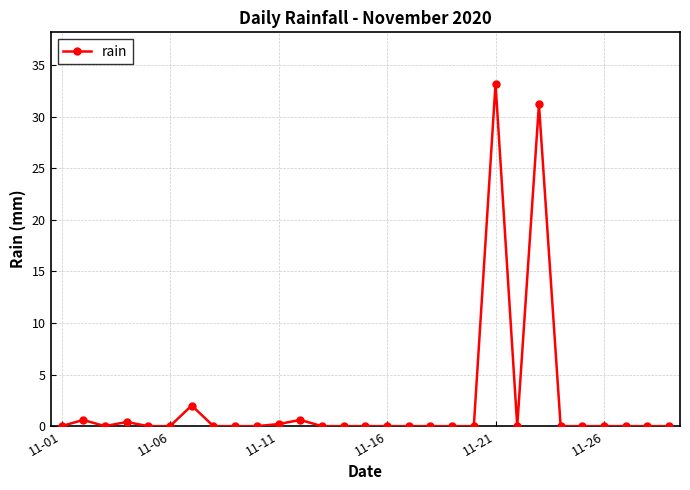

What is the average value?

2.4